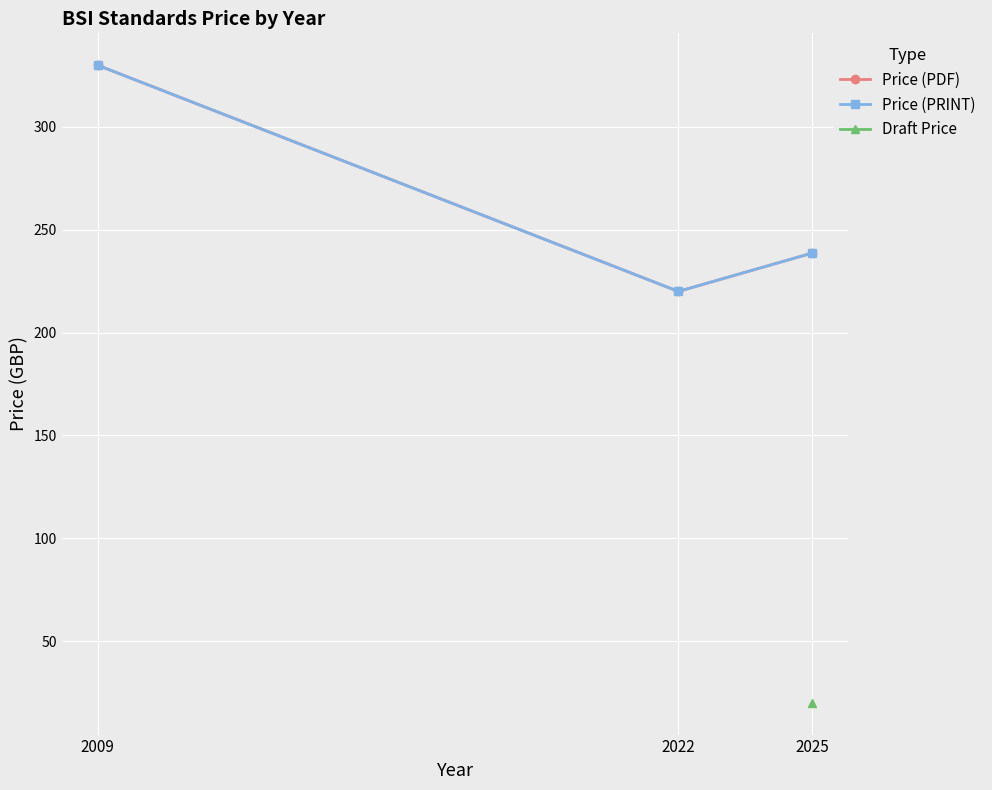

Is this an area chart (filled region under the line)?

No